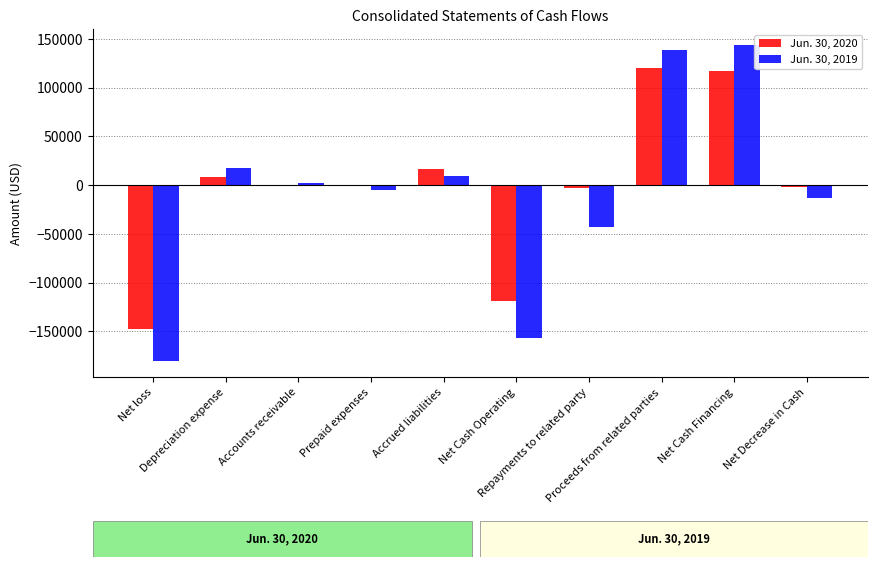

What is the difference between the Jun. 30, 2020 values at Net Cash Operating and Proceeds from related parties?

239550